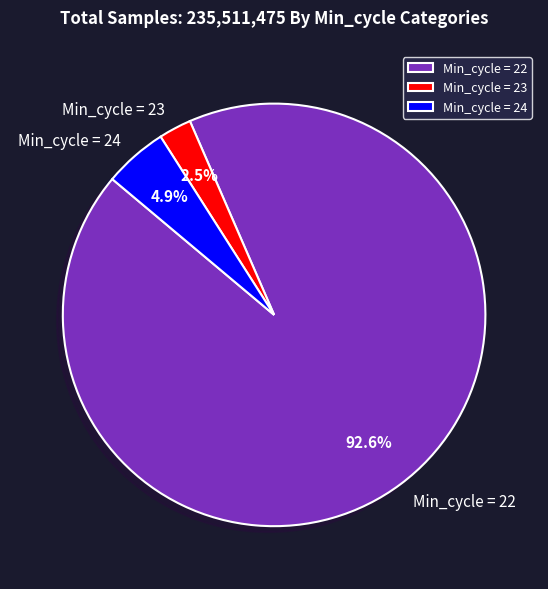

Approximately how many times larger is the value at Min_cycle = 22 compared to Min_cycle = 23?

37.0